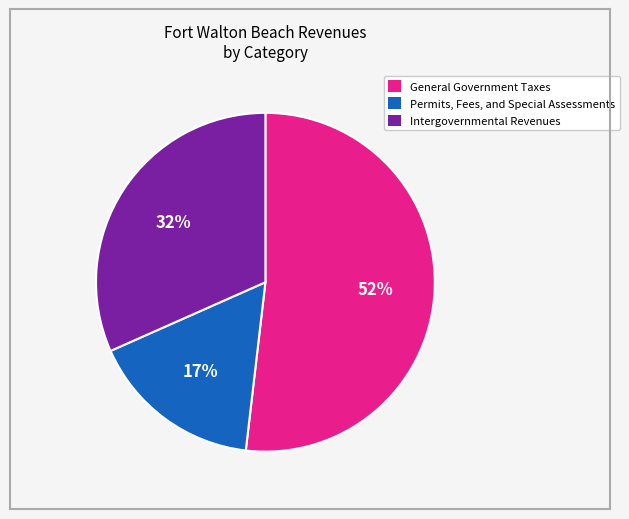

Approximately how many times larger is the value at Permits, Fees, and Special Assessments compared to General Government Taxes?

0.3